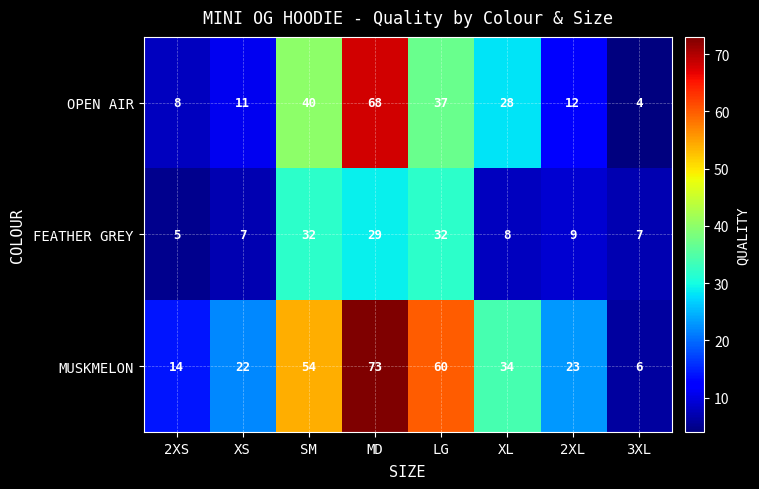

What is the smallest value displayed?

4